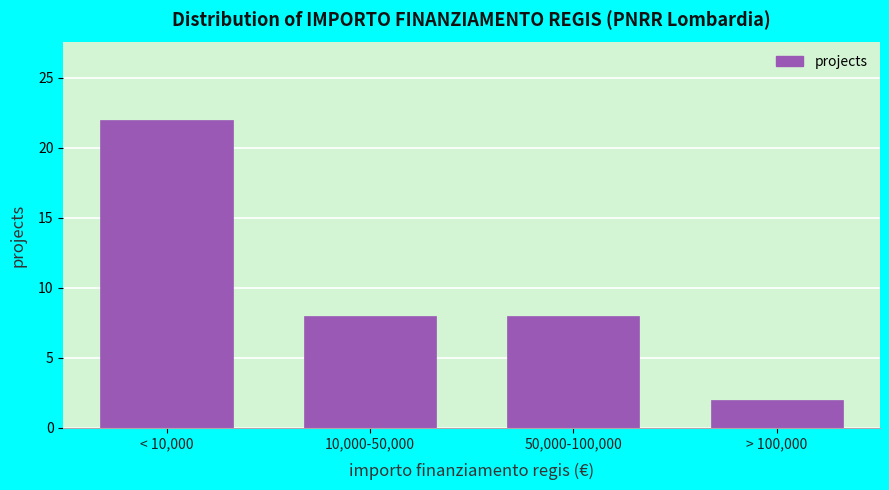

Reading left to right, what are all the values shown in this chart?

< 10,000=22	10,000-50,000=8	50,000-100,000=8	> 100,000=2